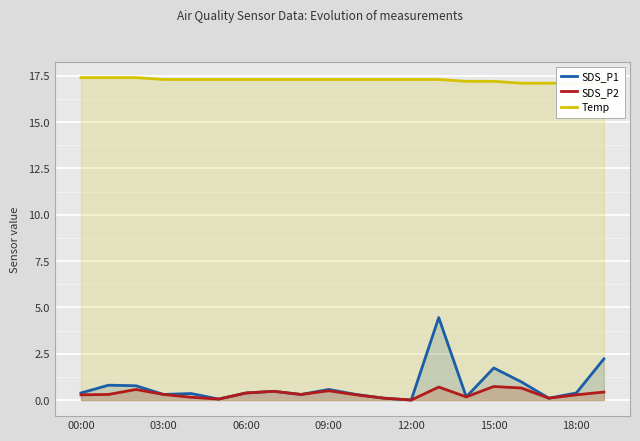

At which label does SDS_P2 reach its peak?

15:00